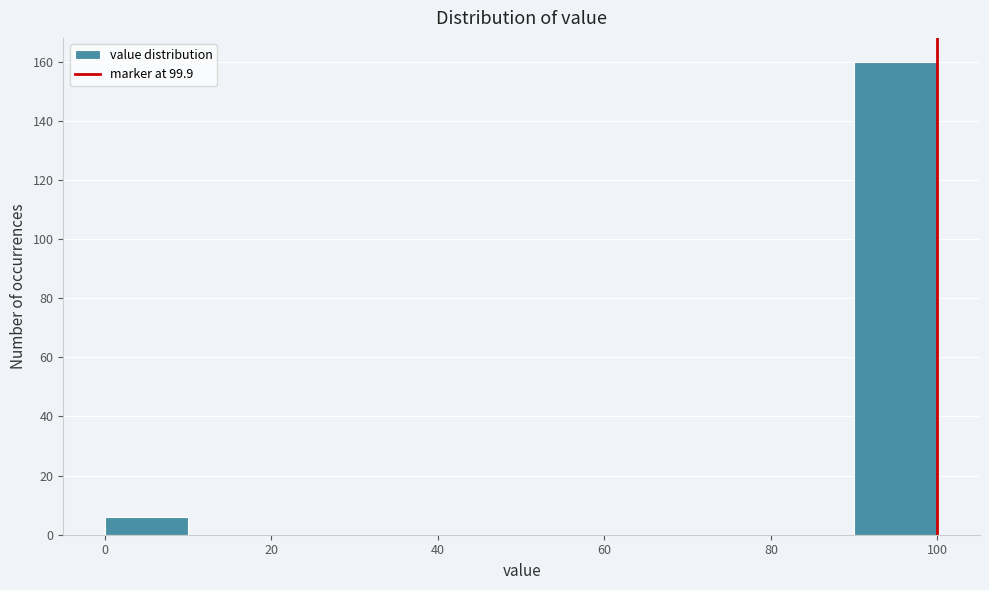

Reading left to right, transcribe this chart: for each bar, give the range it covers on the x-axis and its height. Neither the bar edges nor the heights are printed on the chart, so give them approximately, as read against the axes.

0 to 10: 6
10 to 20: 0
20 to 30: 0
30 to 40: 0
40 to 50: 0
50 to 60: 0
60 to 70: 0
70 to 80: 0
80 to 90: 0
90 to 100: 160